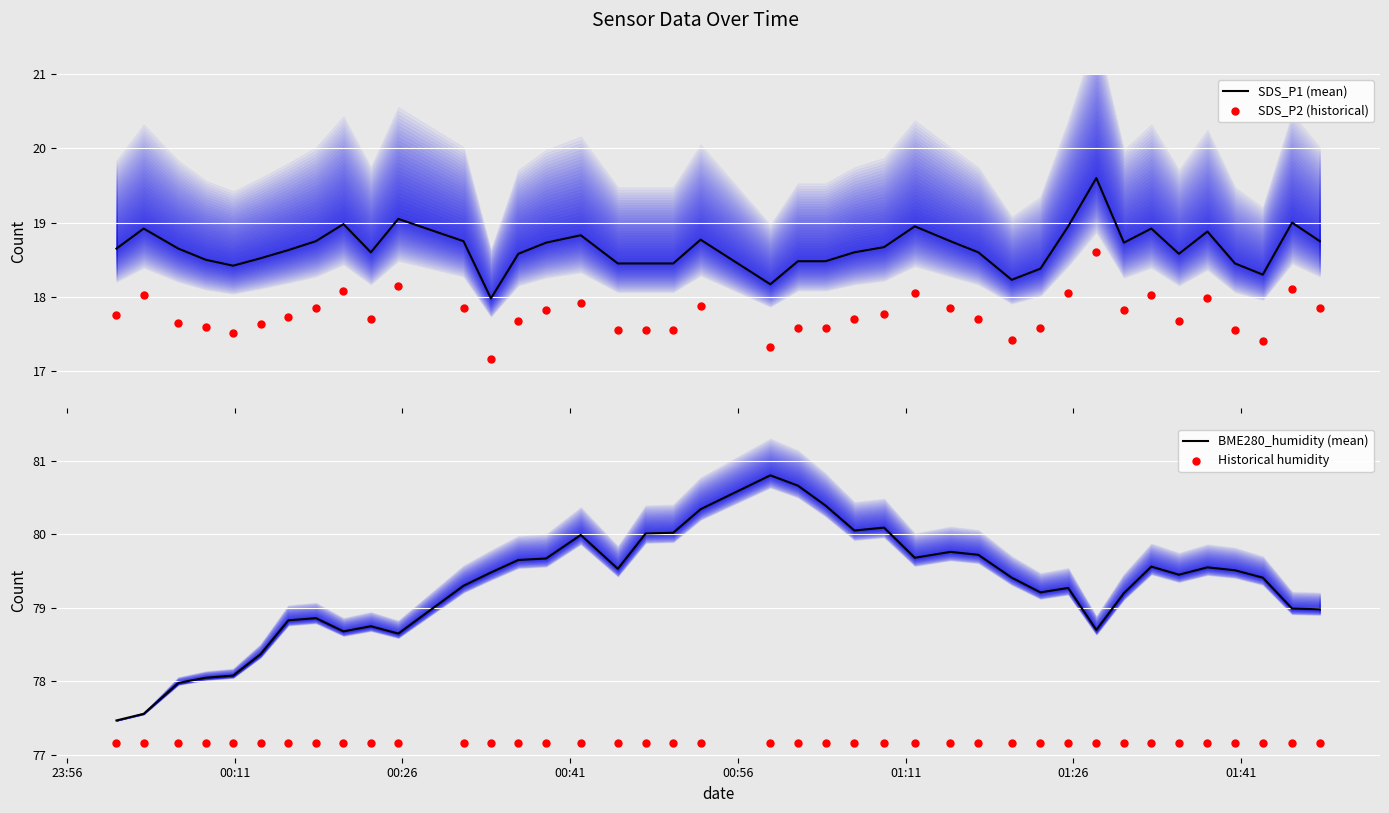

What are all the series names shown in the legend?

SDS_P1 (mean), SDS_P2 (historical), BME280_humidity (mean), Historical humidity